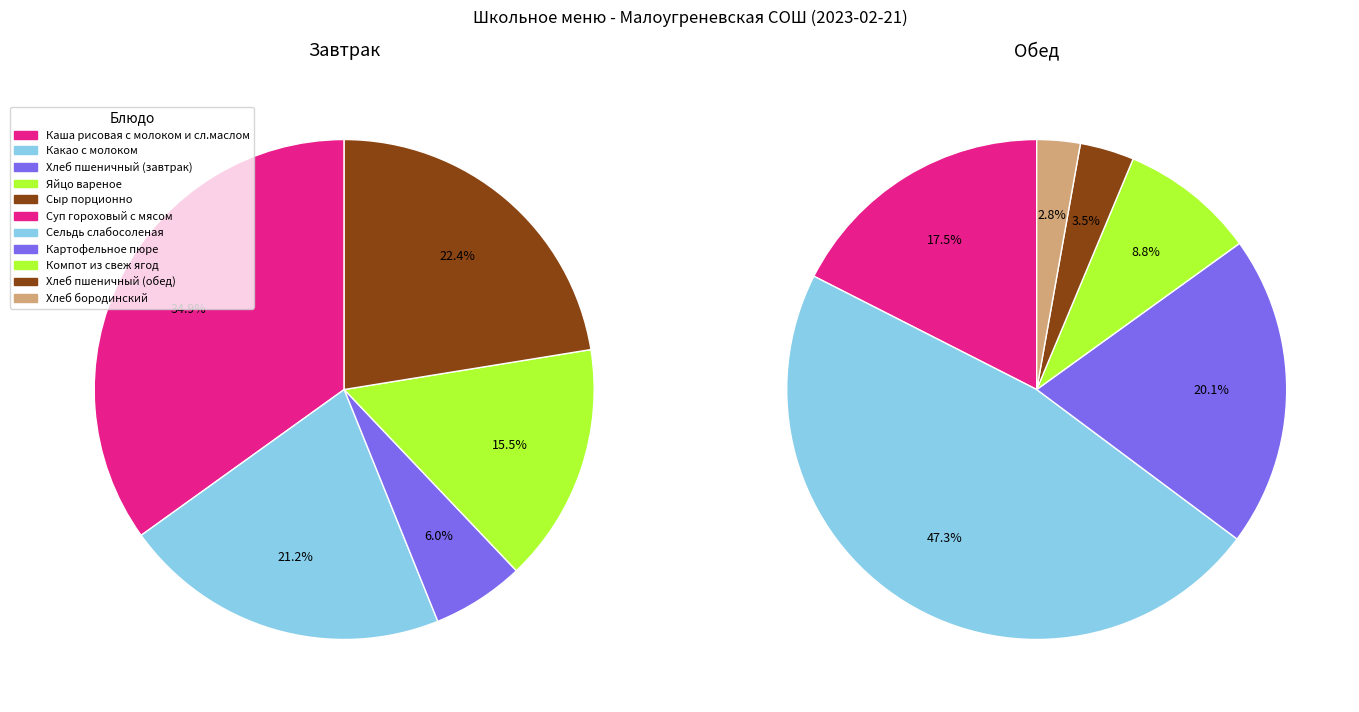

How many slices are in this pie chart?

11